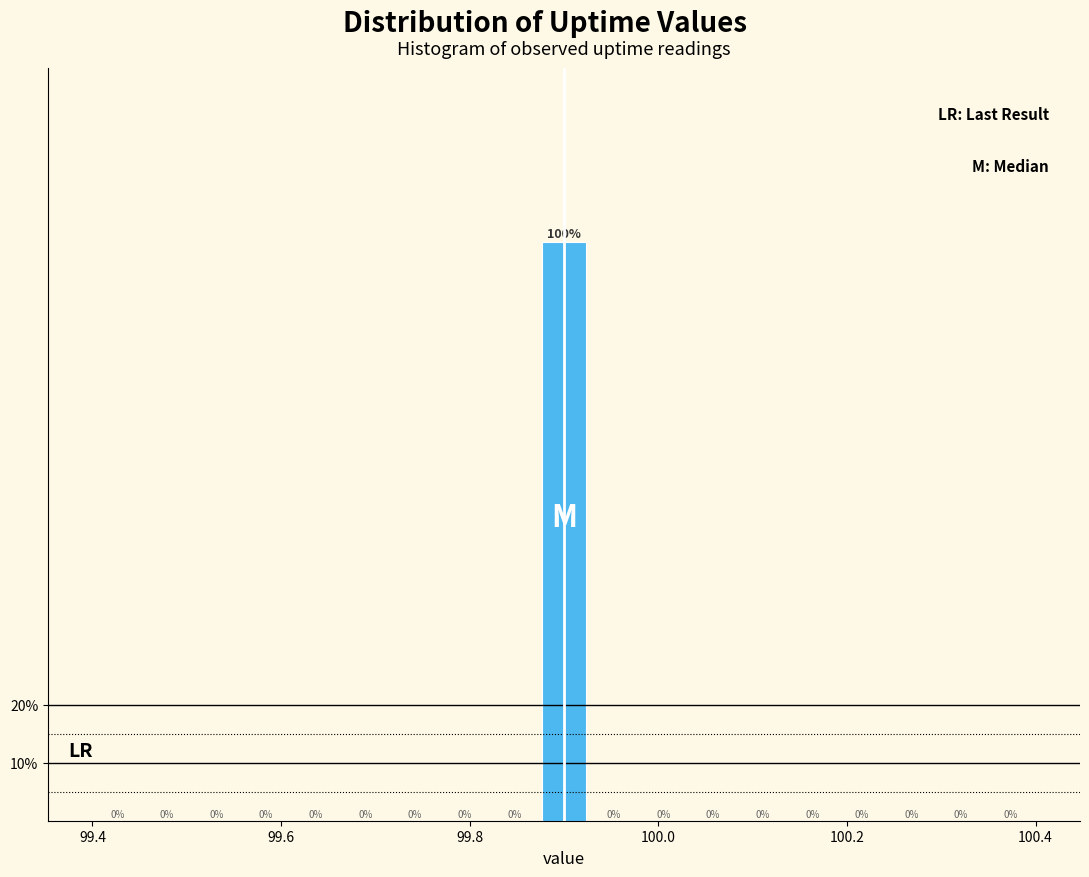

Read against the x-axis, roughly where is the centre of the tallest bar?

99.90